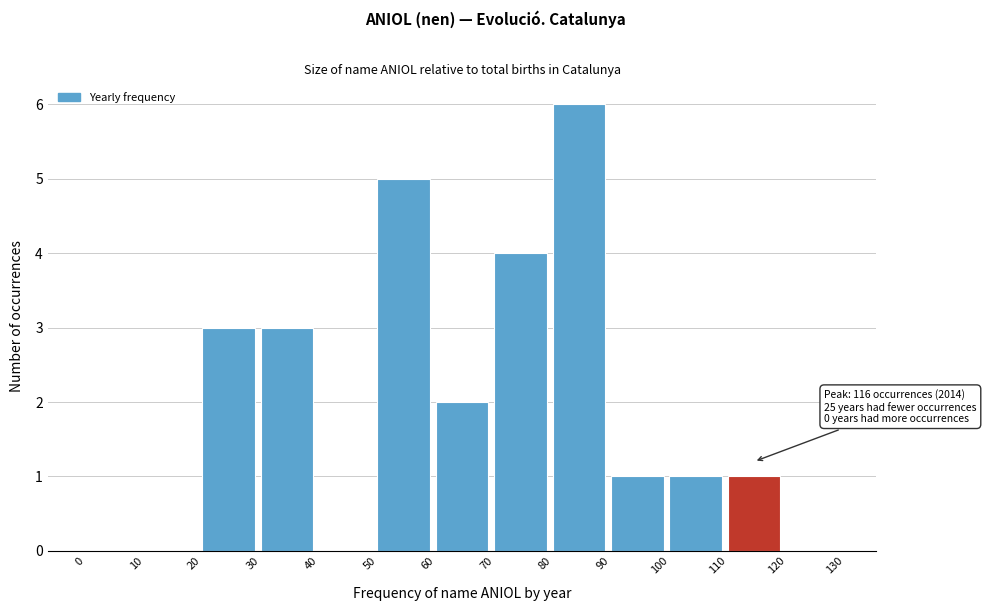

Over which range of the x-axis is the bar tallest?

80 to 90